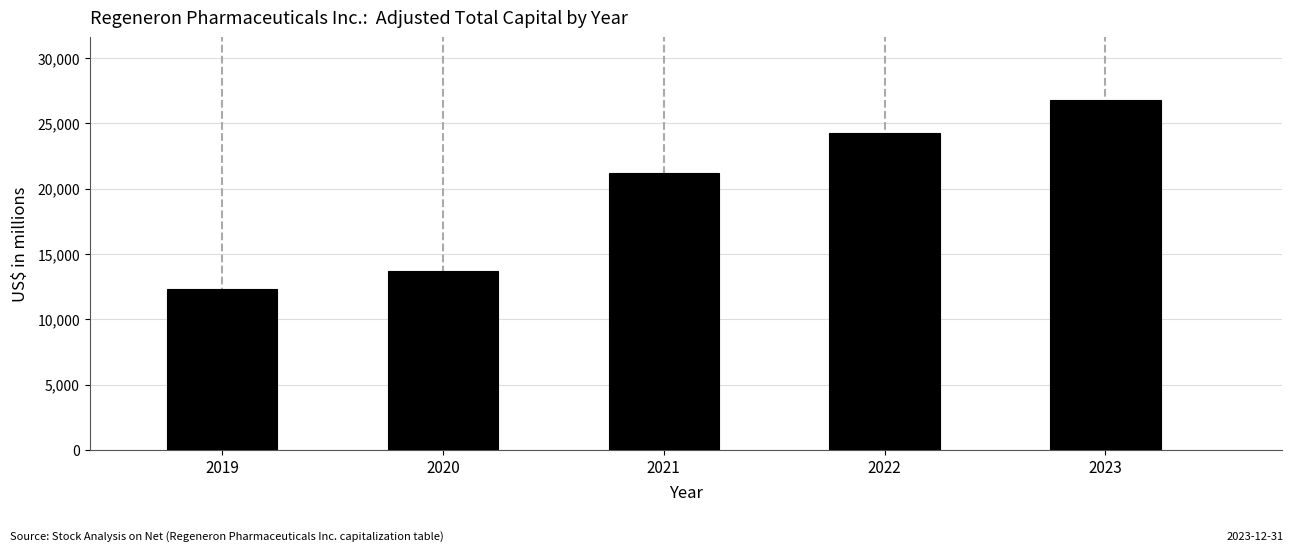

Reading left to right, extract all data points from this chart.

2019=12291.1	2020=13706.0	2021=21175.1	2022=24257.6	2023=26773.9